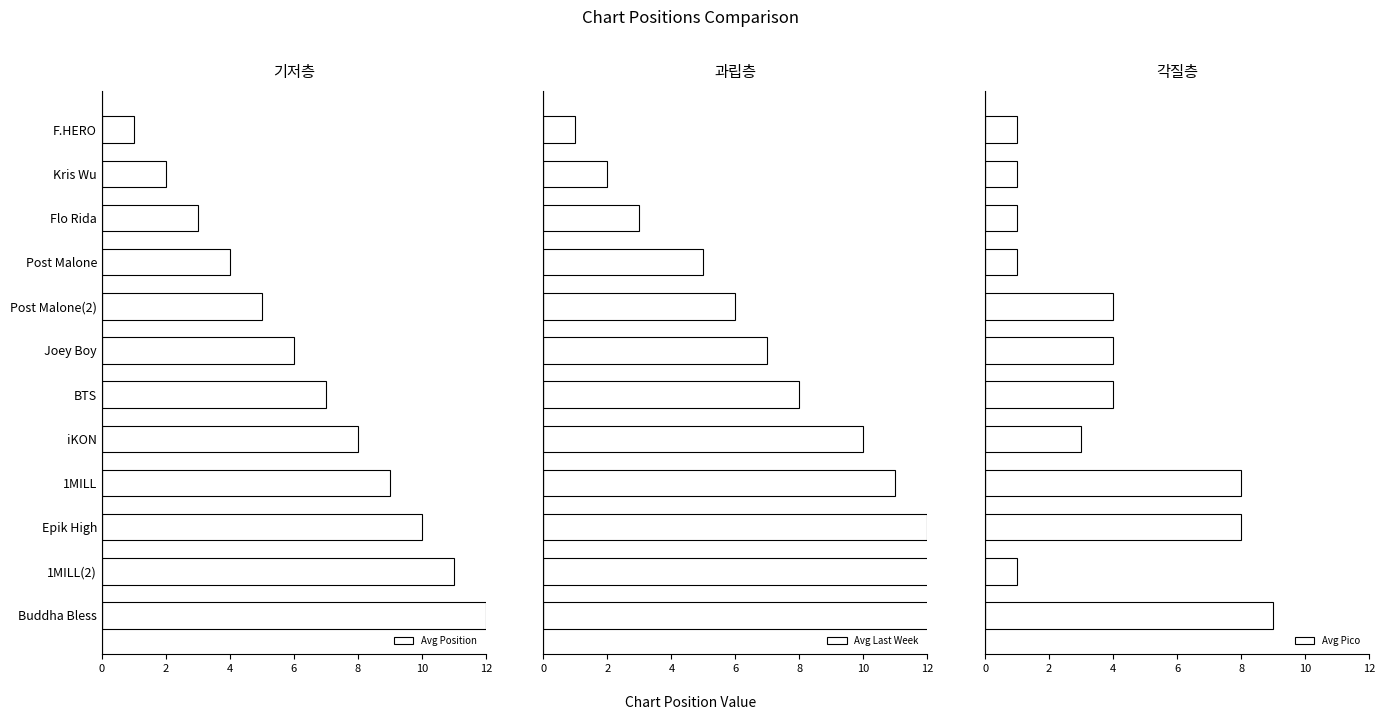

The value of Avg Position at iKON is 4. True or false?

False